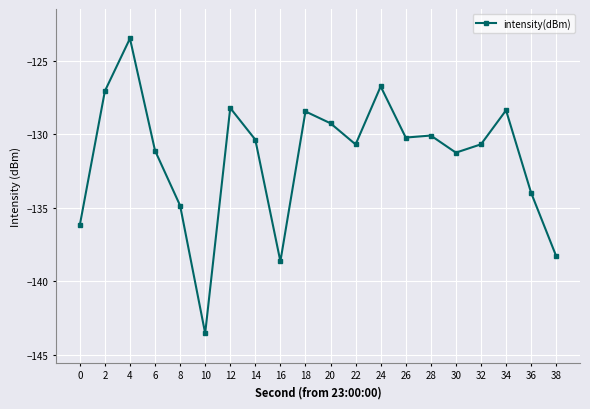

Between 34 and 28, which is larger?

34